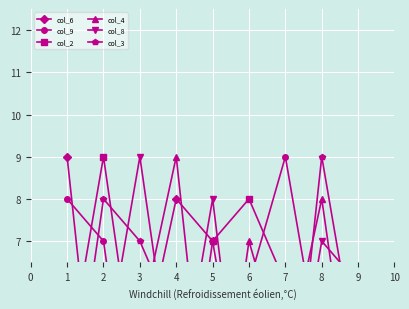

Which series has the largest total across all categories?

col_6